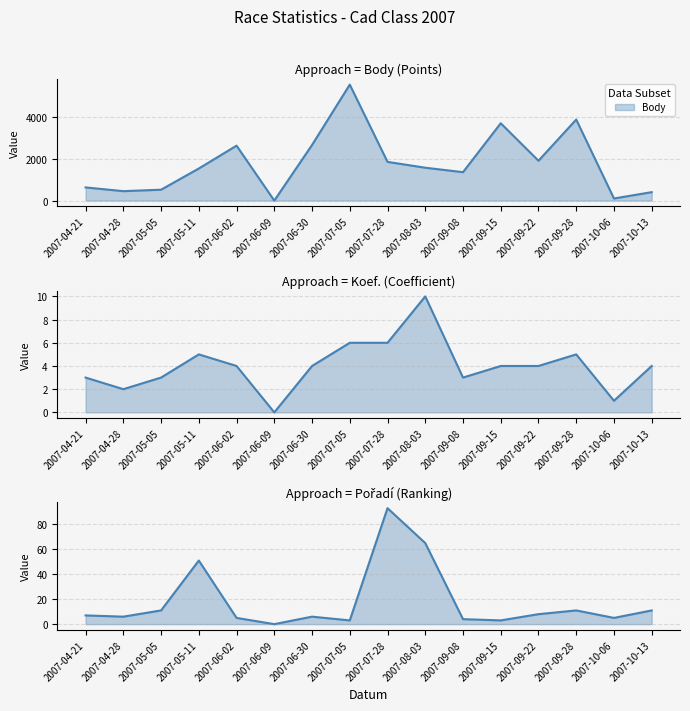

True or false: Pořadí (line) has a value of 18 at 2007-05-05.

False